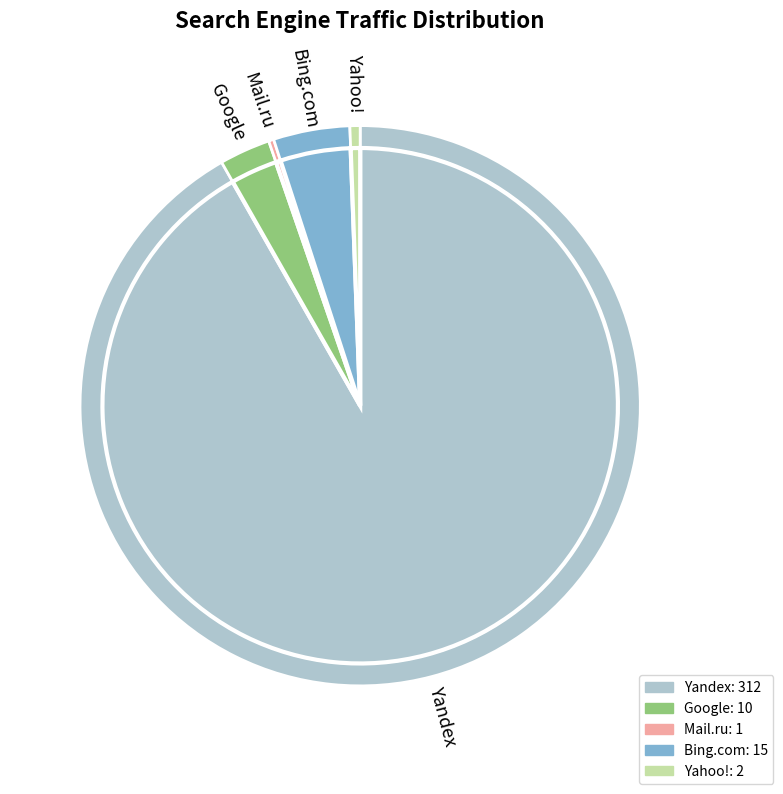

To the nearest percent, what is the average slice percentage?

20%